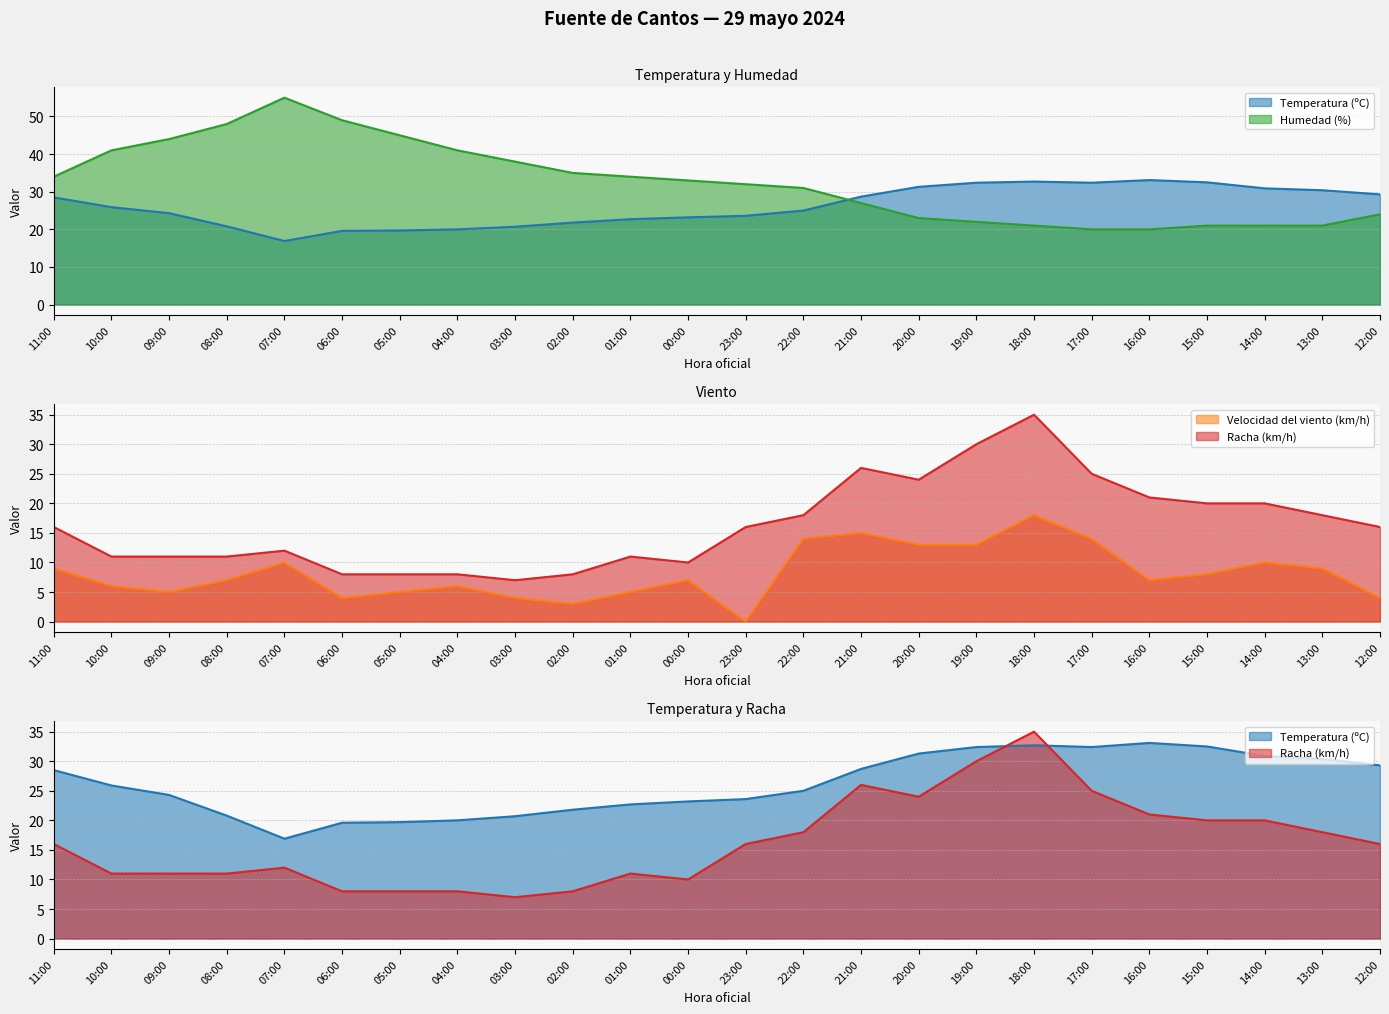

List the series in order of their peak value, lowest first.

Velocidad del viento (km/h), Temperatura (ºC), Racha (km/h), Humedad (%)